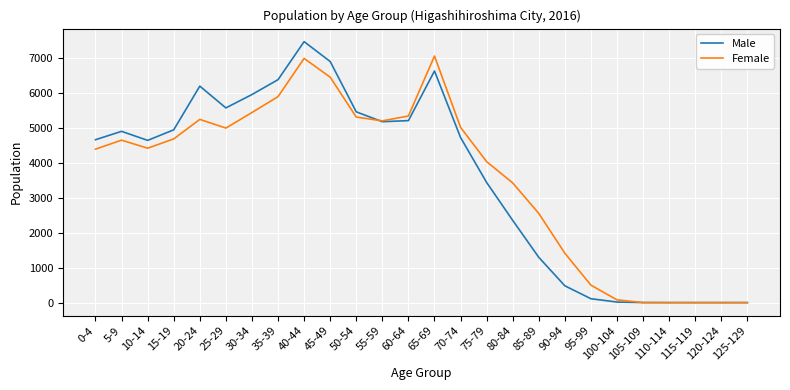

At which label is Female closest to 3531?

80-84